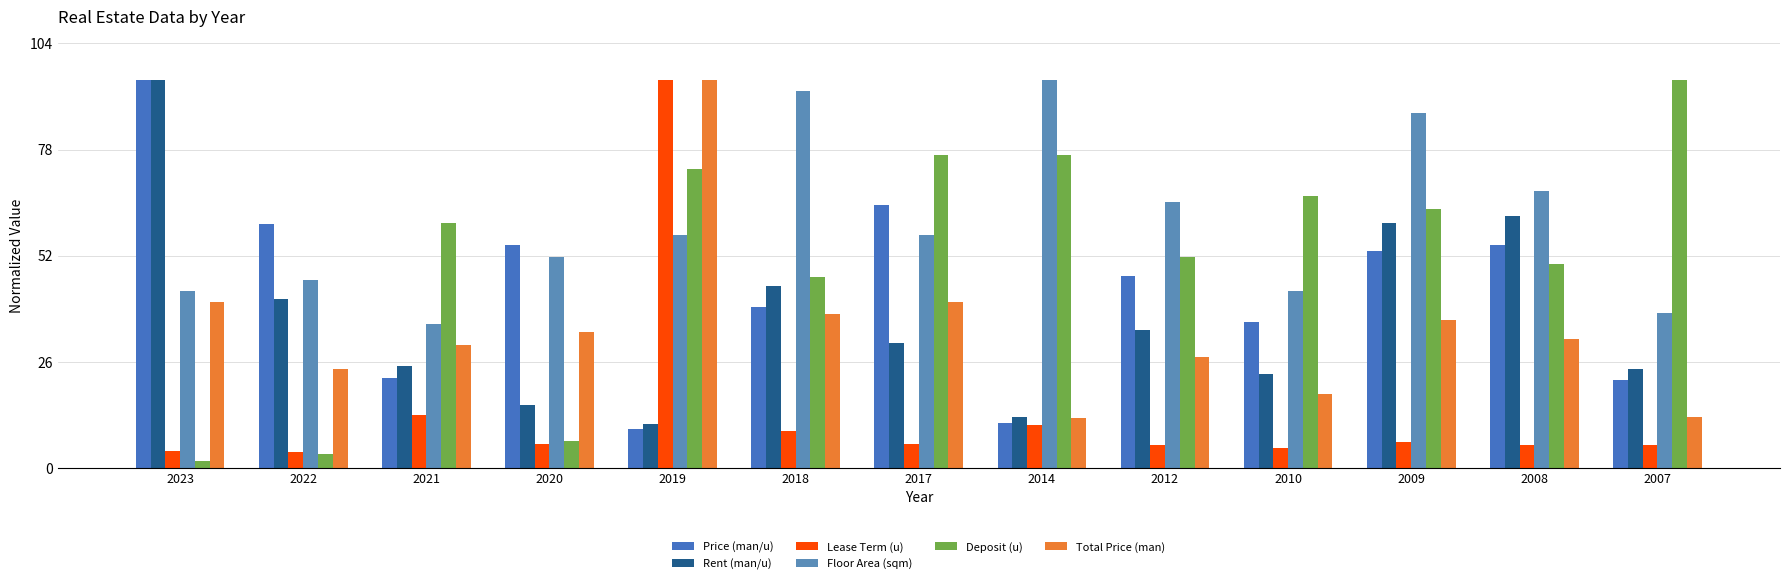

Is it true that Floor Area (sqm) equals 53.2 at 2007?

False